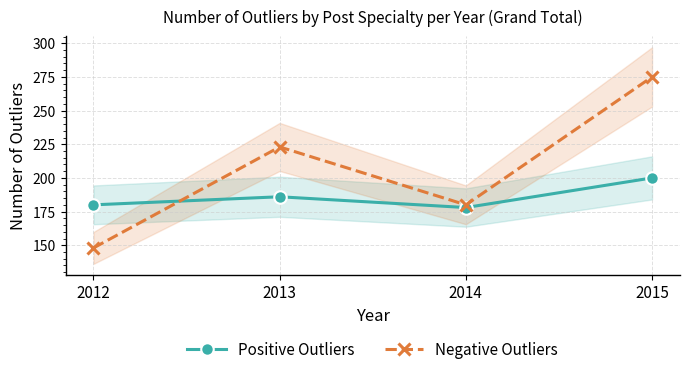

At which category does Positive Outliers reach its first local peak?

2013